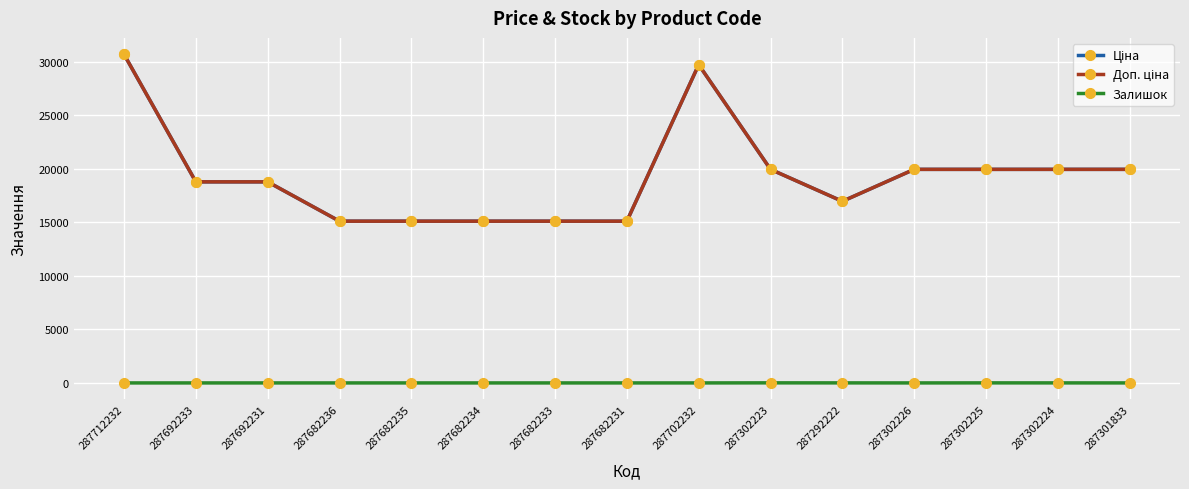

Is this an area chart (filled region under the line)?

No